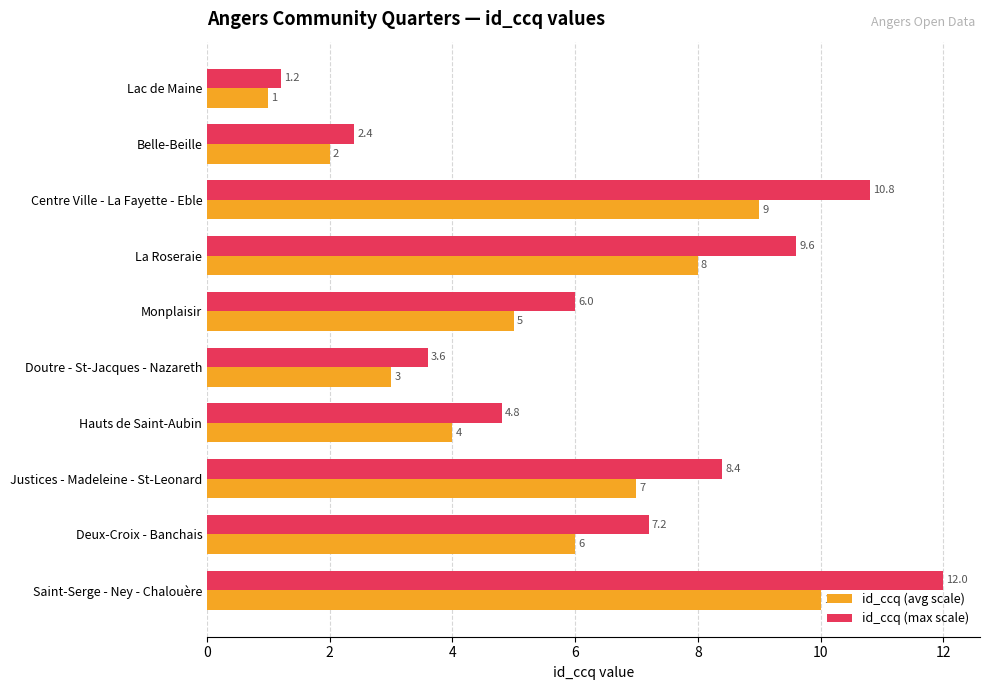

At which category is the sum across all series the highest?

Saint-Serge - Ney - Chalouère